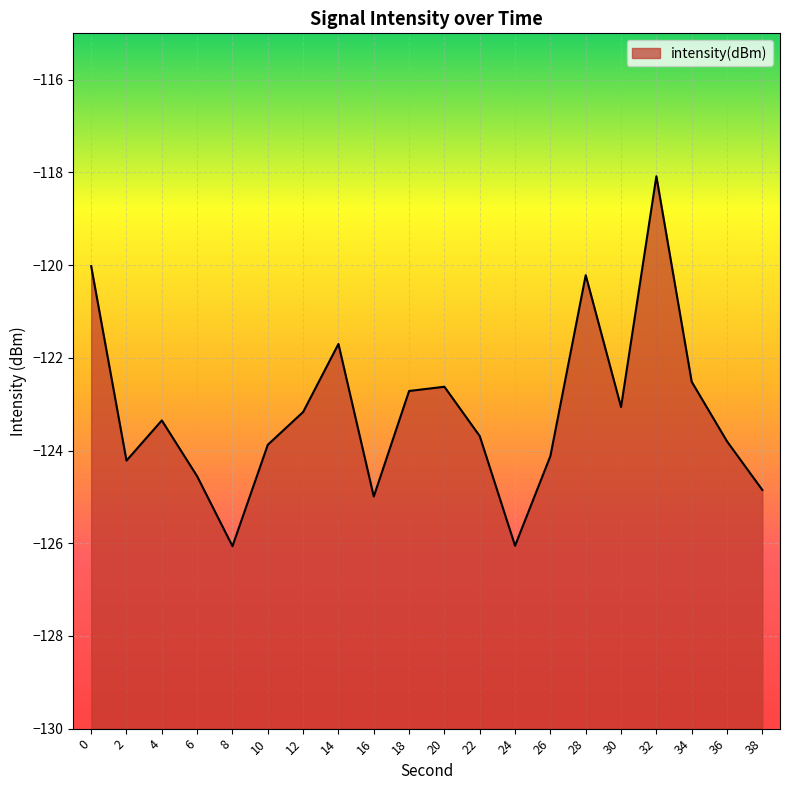

The chart shows a value of -120.0 at 0. True or false?

True